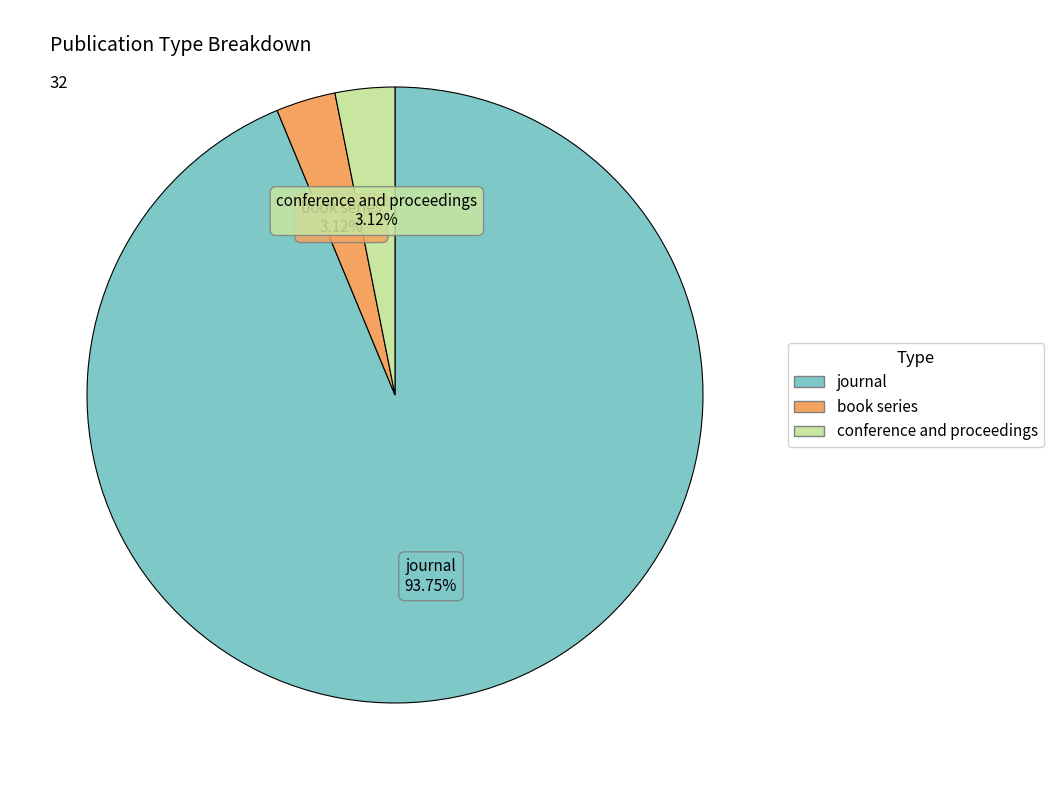

Which category has the biggest portion of the pie?

journal